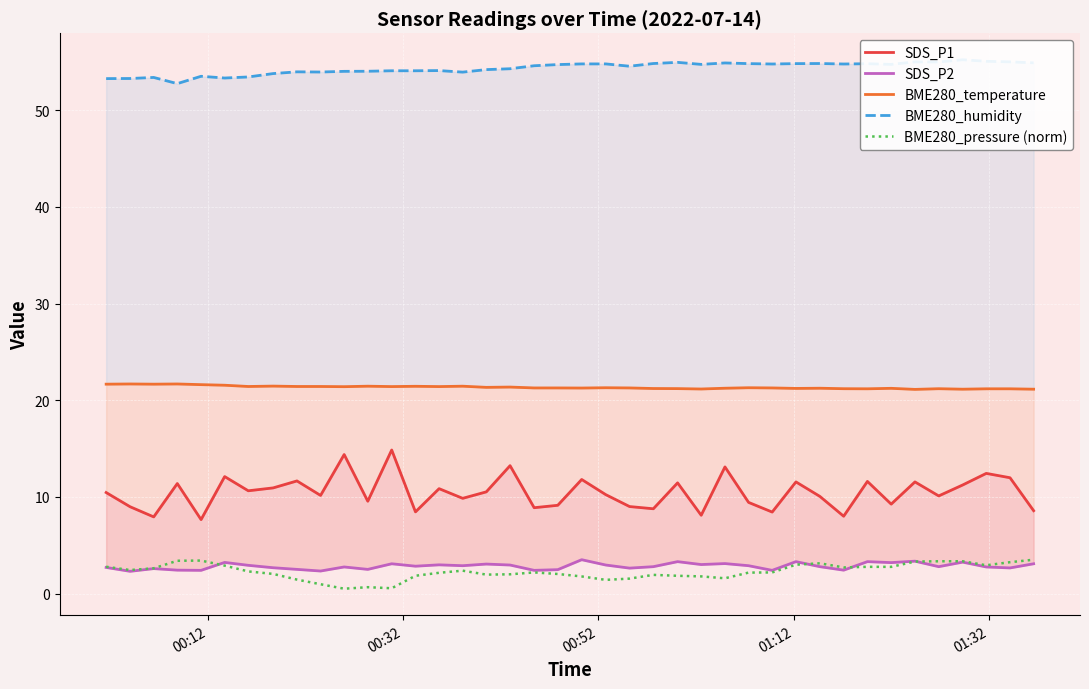

What is the maximum value for BME280_pressure (norm)?

3.5